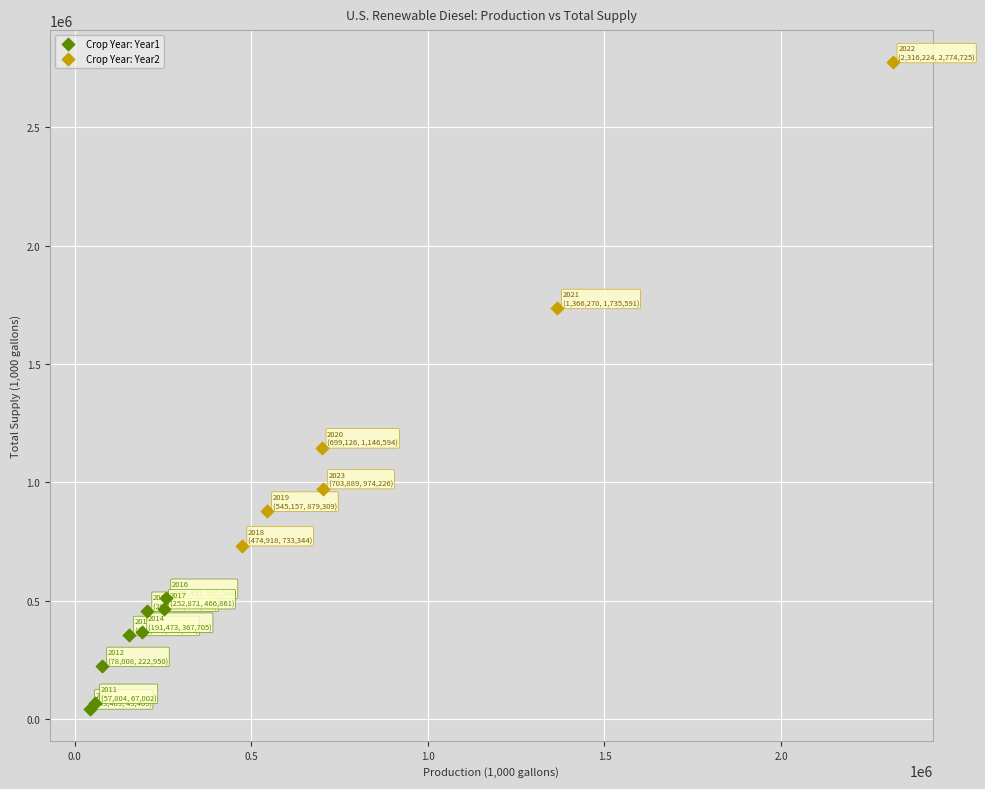

Which series contains the lowest Y value?

Crop Year: Year1